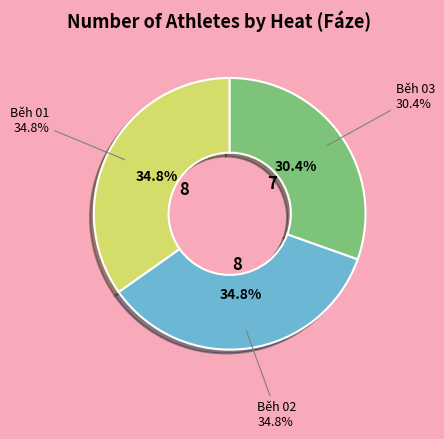

Rank the categories by value from highest to lowest.

Běh 01, Běh 02, Běh 03